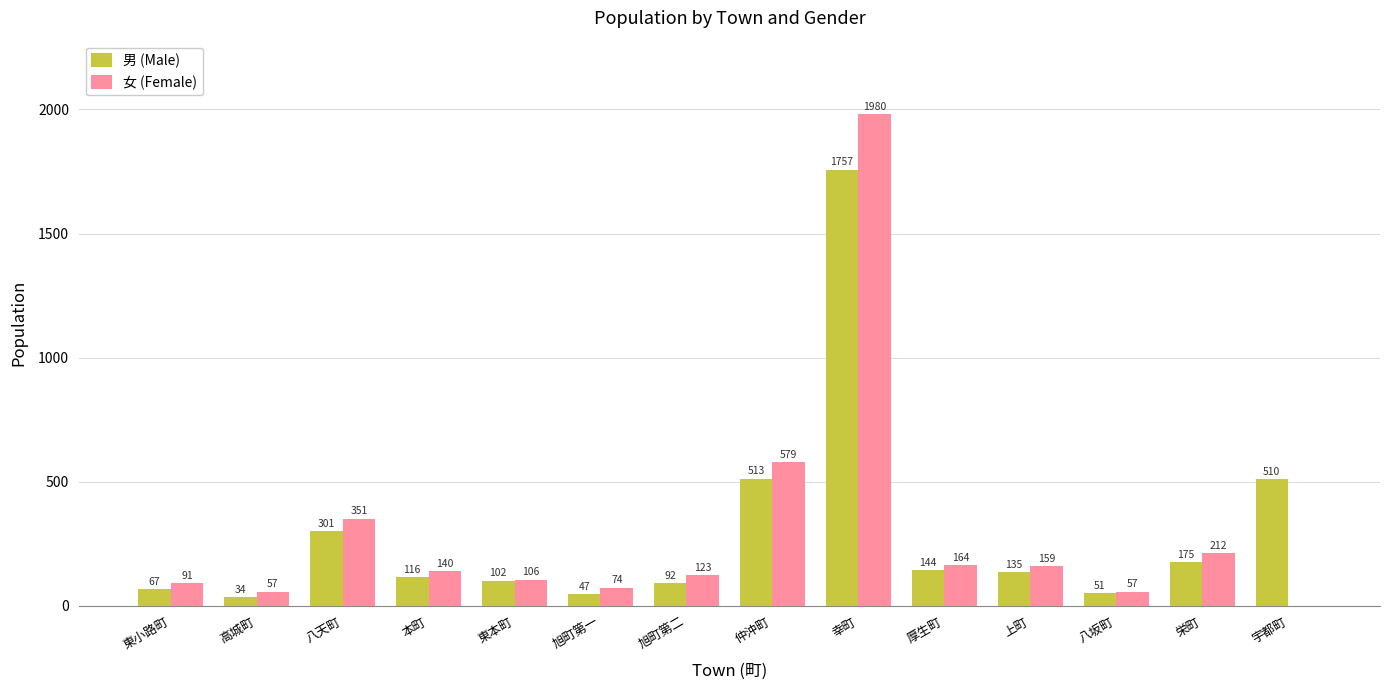

What is the maximum value shown in the chart?

1980